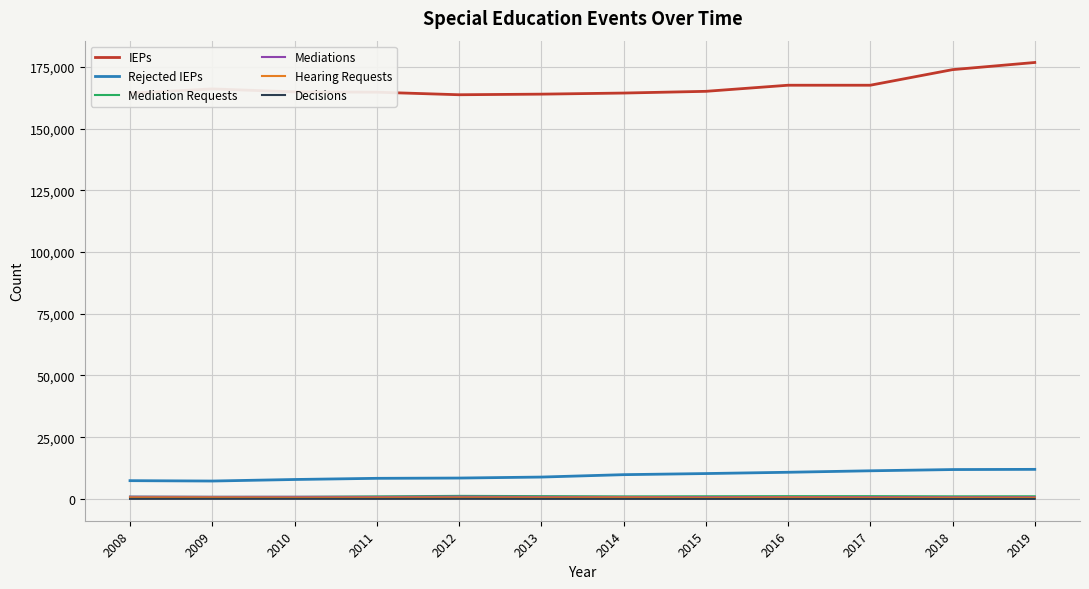

What is the difference between the IEPs values at 2011 and 2015?

349